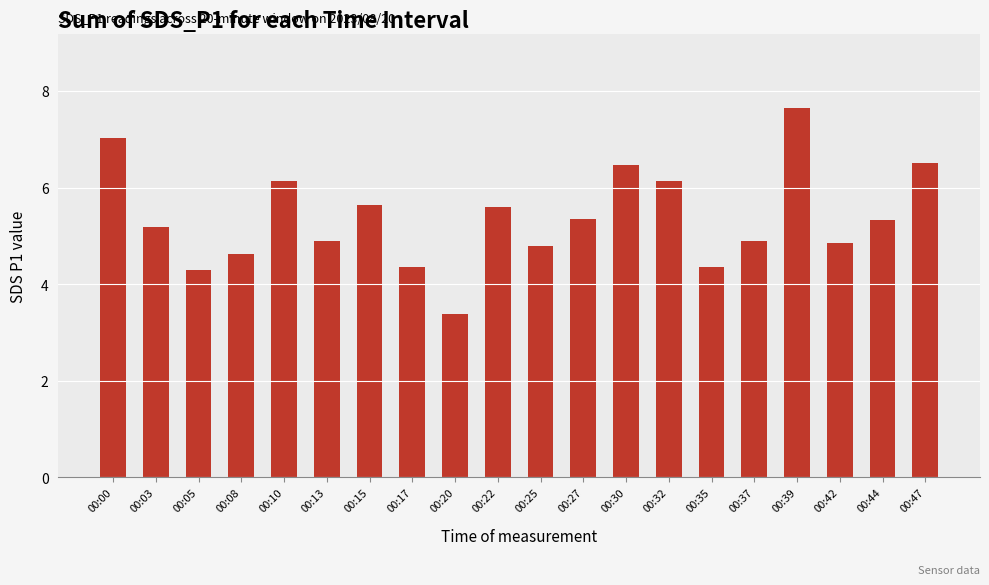

Are the bars grouped side by side (vs. stacked)?

No